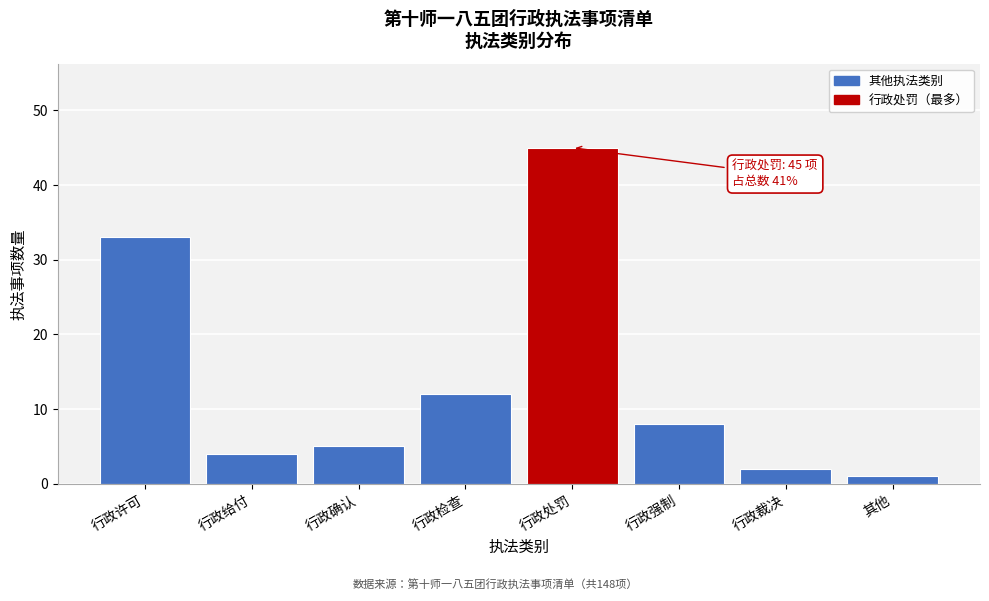

Reading right to left, what are all the values shown in this chart?

1	2	8	45	12	5	4	33